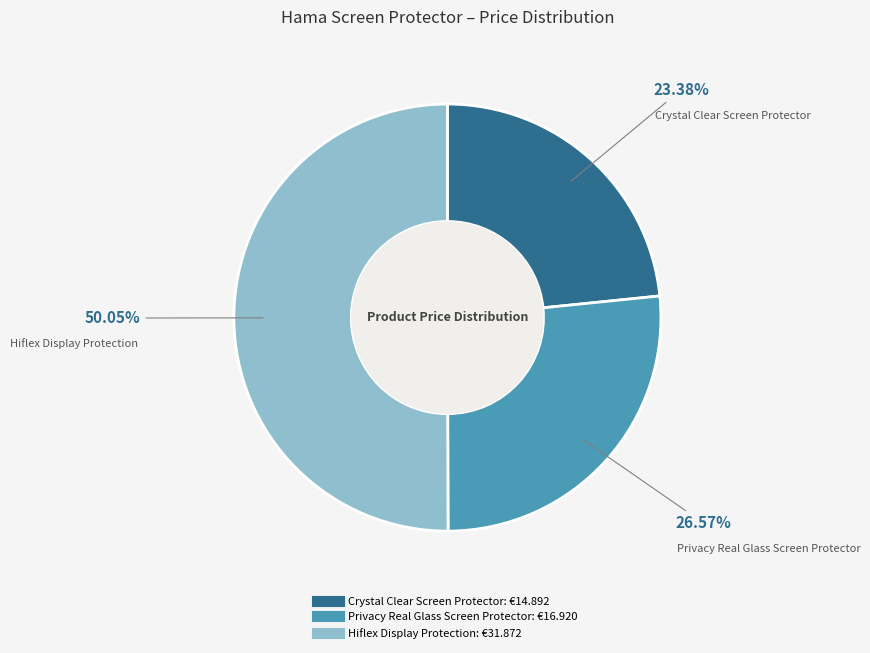

To the nearest percent, what is the average slice percentage?

33%